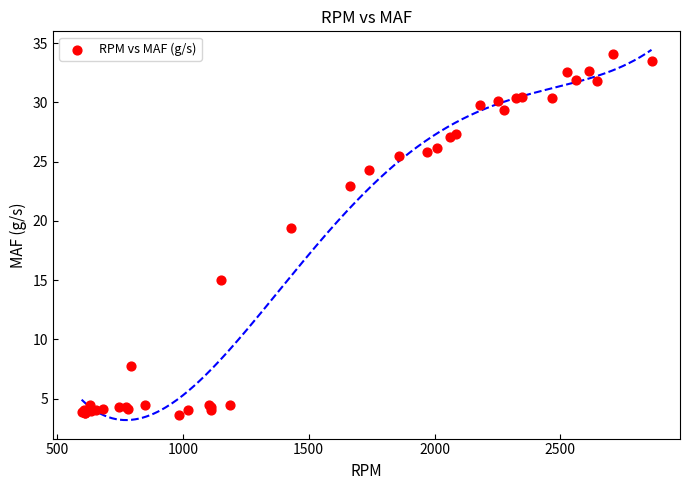

What Y value in the scatter plot is closest to 18?

19.4